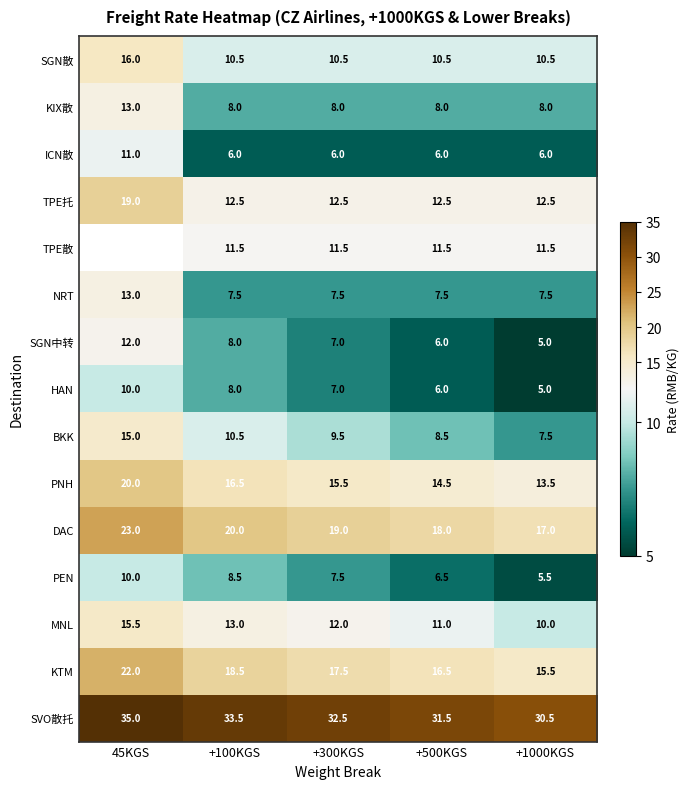

Rank the categories by BKK value from highest to lowest.

45KGS, +100KGS, +300KGS, +500KGS, +1000KGS